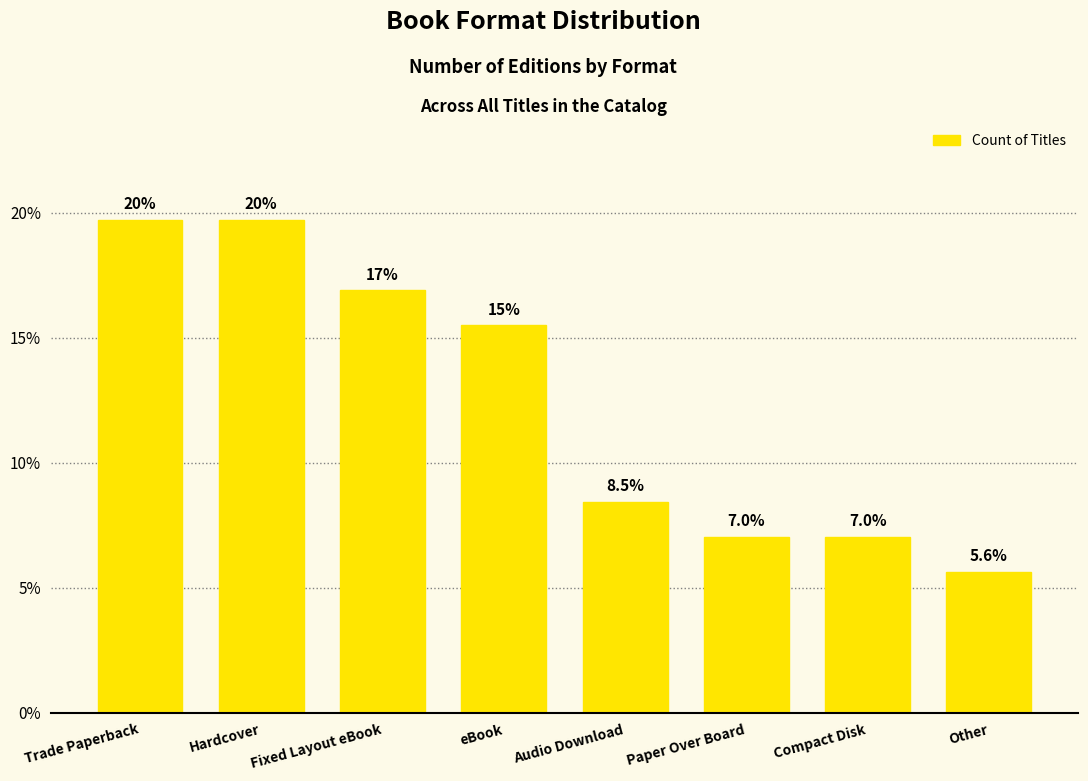

The chart shows a value of 7.0 at Paper Over Board. True or false?

True